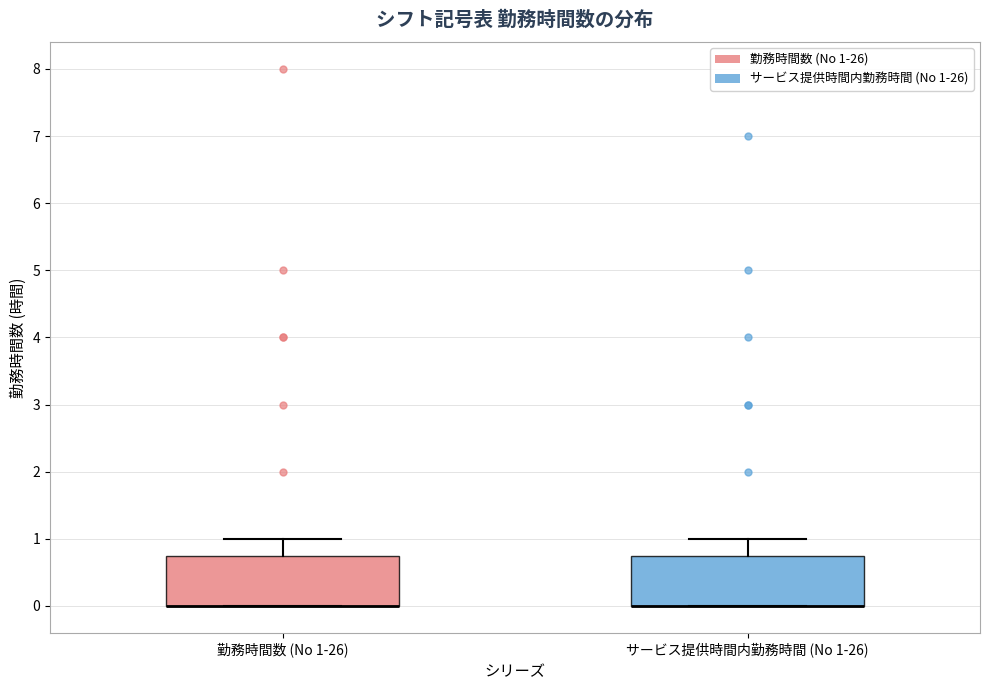

Reading left to right, read every box against the y-axis: the position of its median line, the range the box covers, and the ends of its whiskers. The values are not printed on the chart, so give them approximately, as read against the axis.

勤務時間数 (No 1-26): median 0.0 (drawn on the box's lower edge), box 0.0 to 0.8, whiskers 0.0 to 1.0
サービス提供時間内勤務時間 (No 1-26): median 0.0 (drawn on the box's lower edge), box 0.0 to 0.8, whiskers 0.0 to 1.0